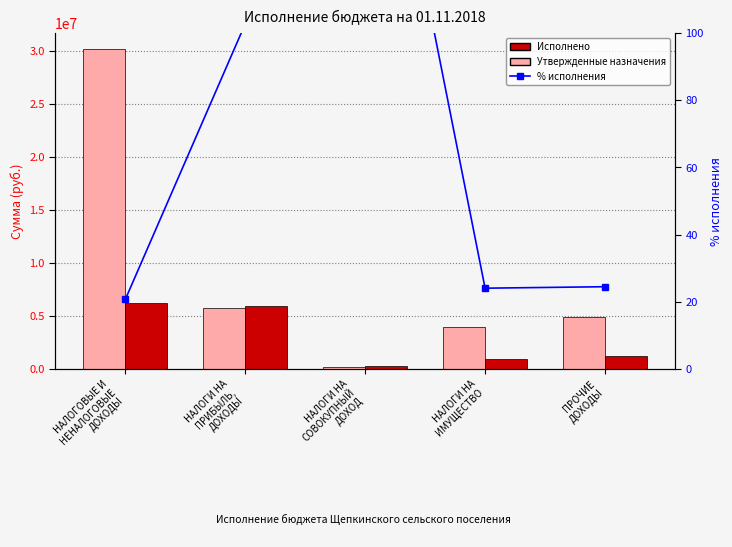

Rank the series at НАЛОГИ НА
ПРИБЫЛЬ,
ДОХОДЫ from lowest to highest value.

% исполнения, Утвержденные бюджетные назначения, Исполнено